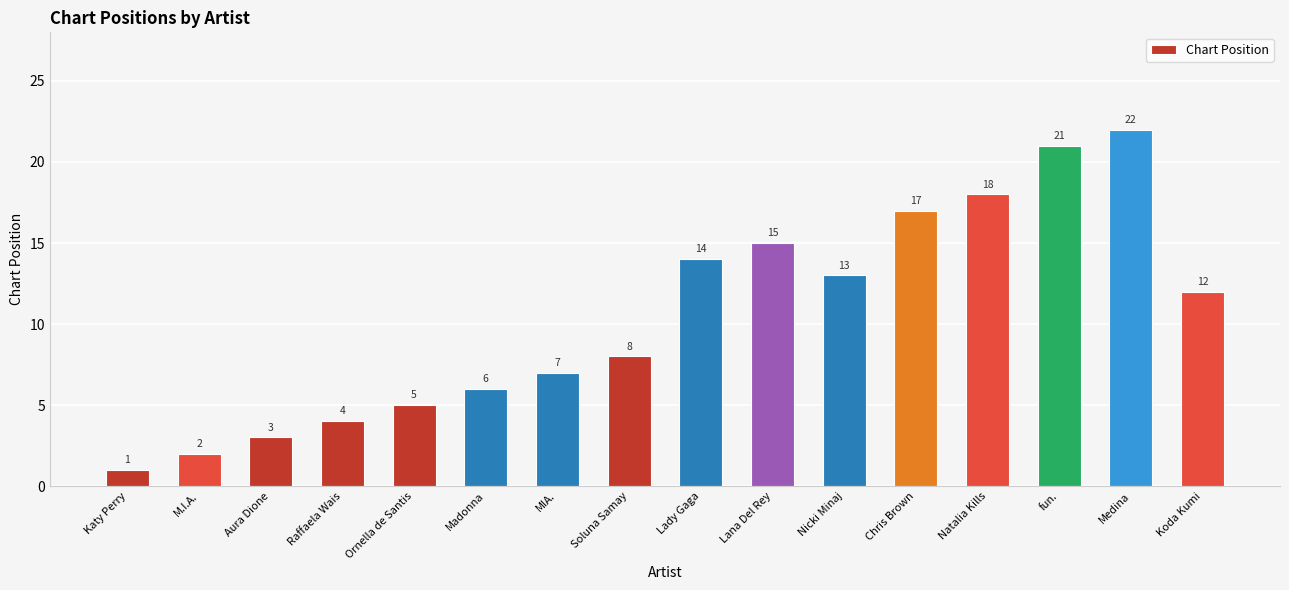

The value at fun. is 21. True or false?

True